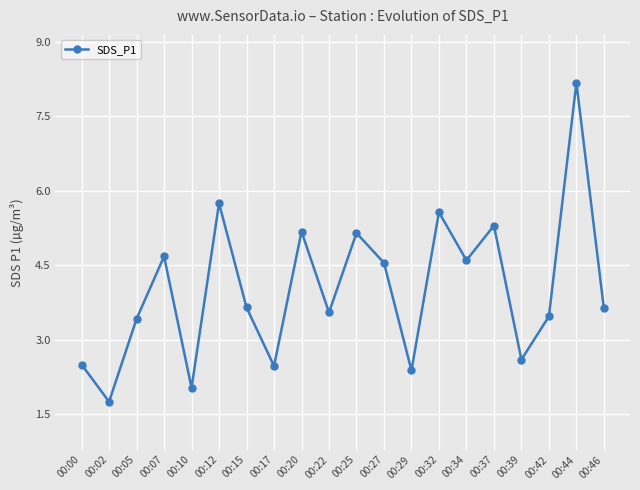

At which category does the data reach its first local valley?

00:02